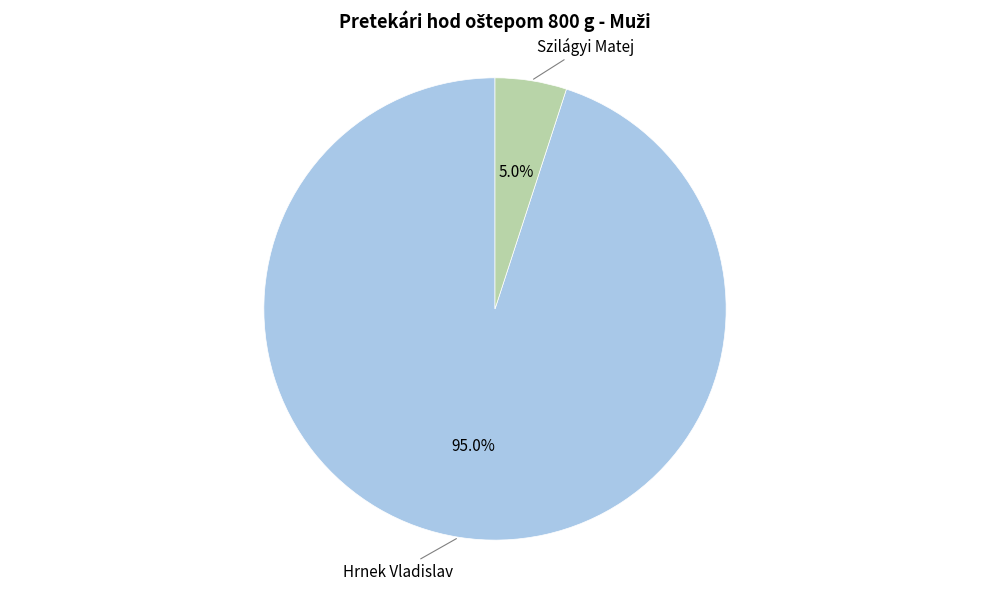

To the nearest percent, what portion does Szilágyi Matej represent?

5%